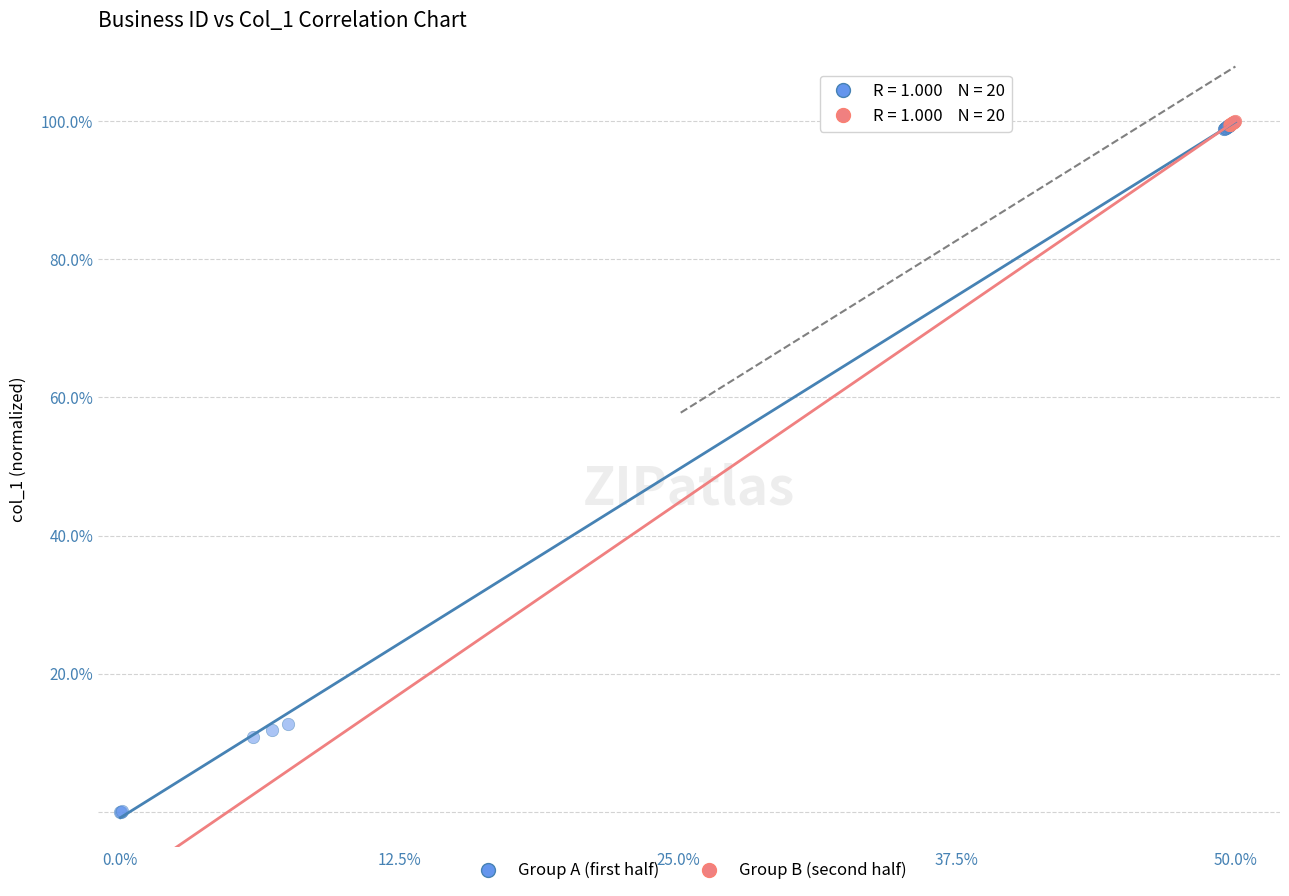

Which series reaches the minimum Y coordinate?

Group A (first half)